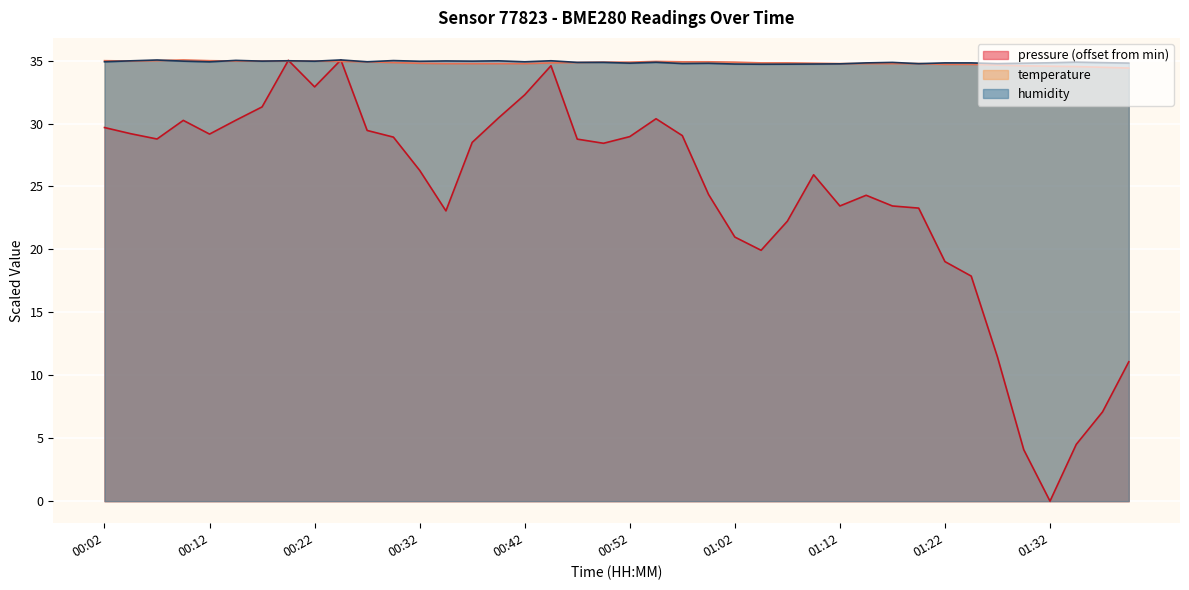

How many distinct data groups are displayed?

3